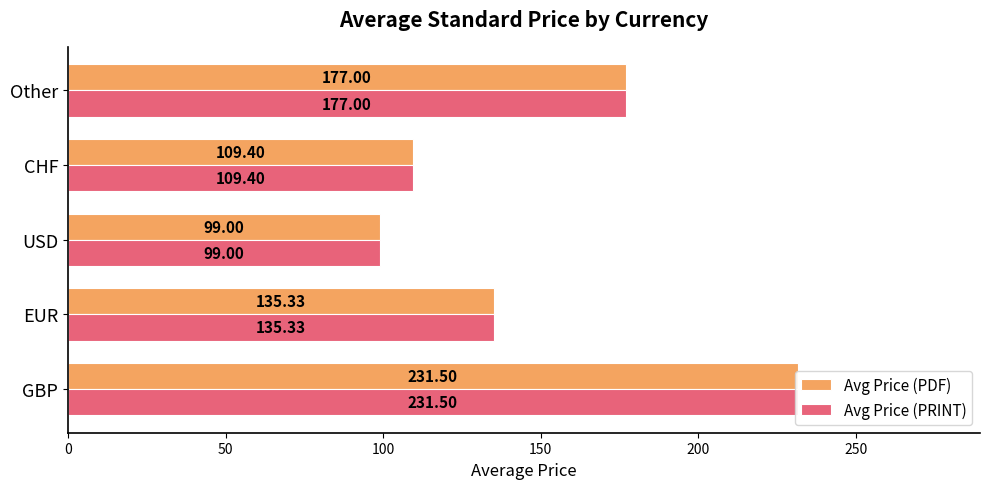

What are all the series names shown in the legend?

Avg Price (PDF), Avg Price (PRINT)